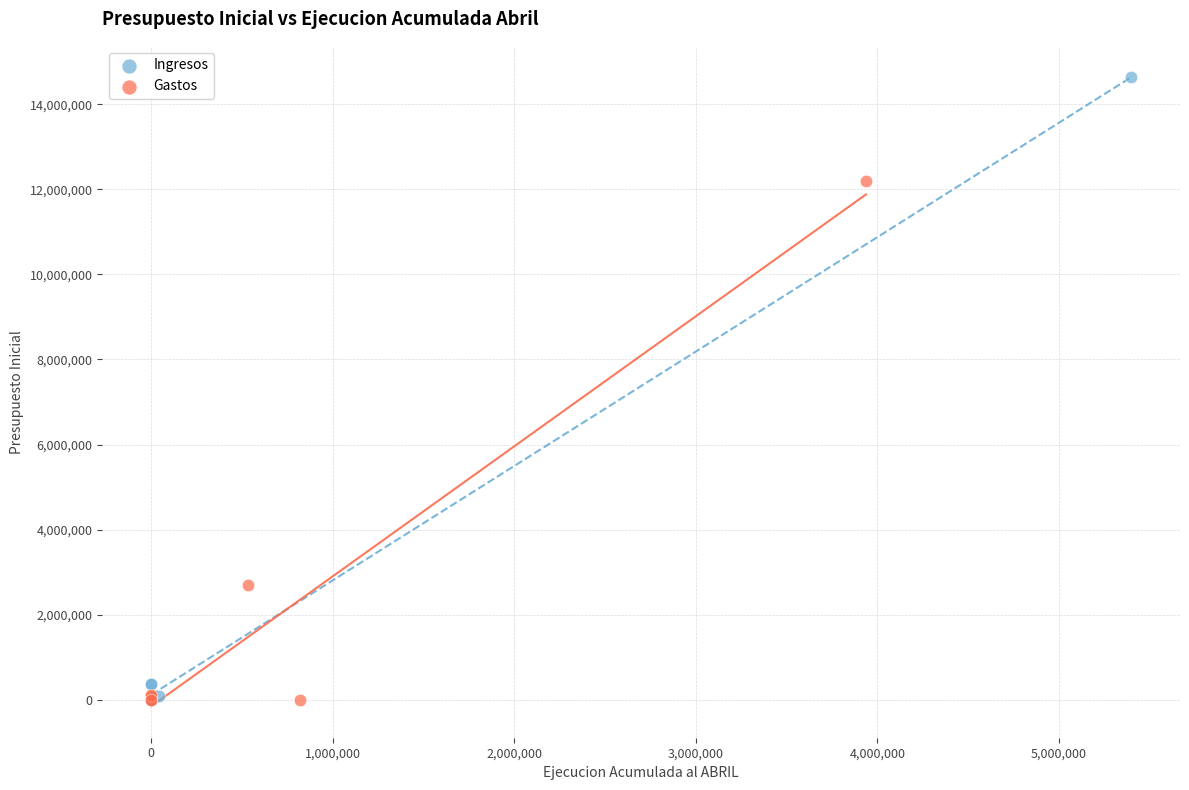

What are all the series names shown in the legend?

Ingresos, Gastos